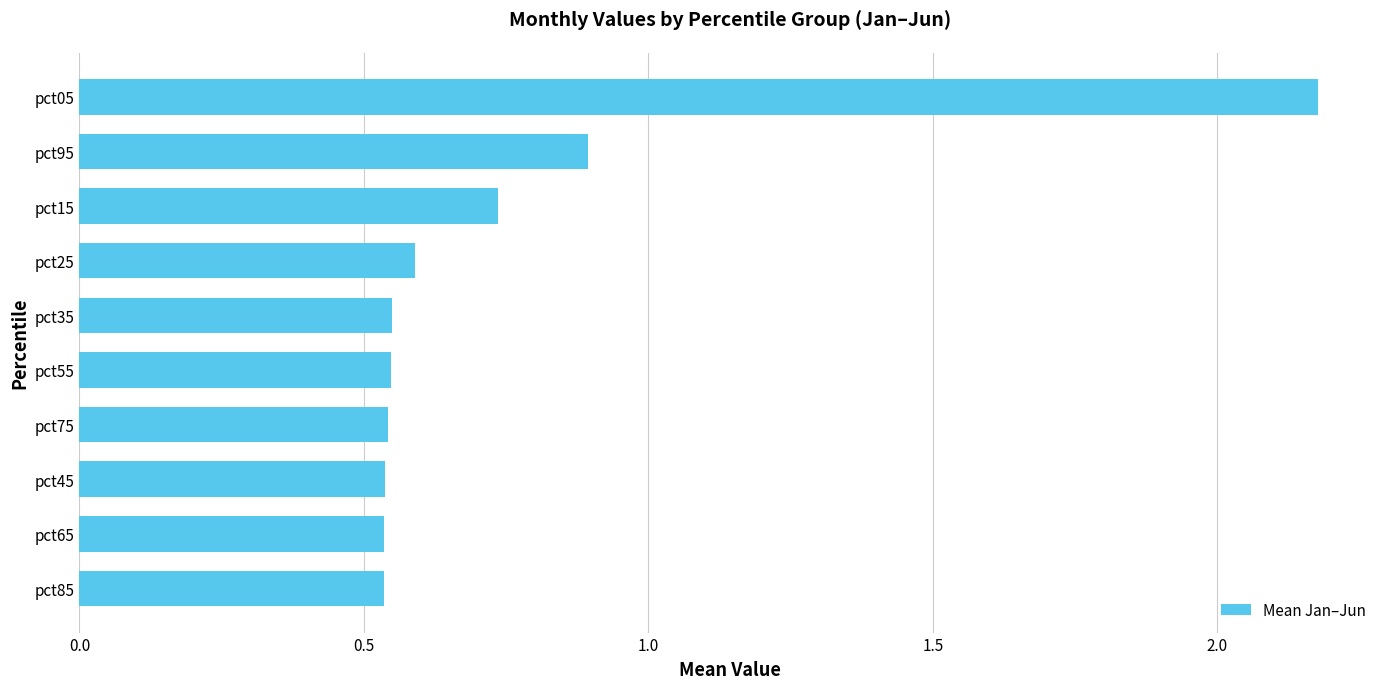

Is it true that the value at pct75 is 0.1?

False